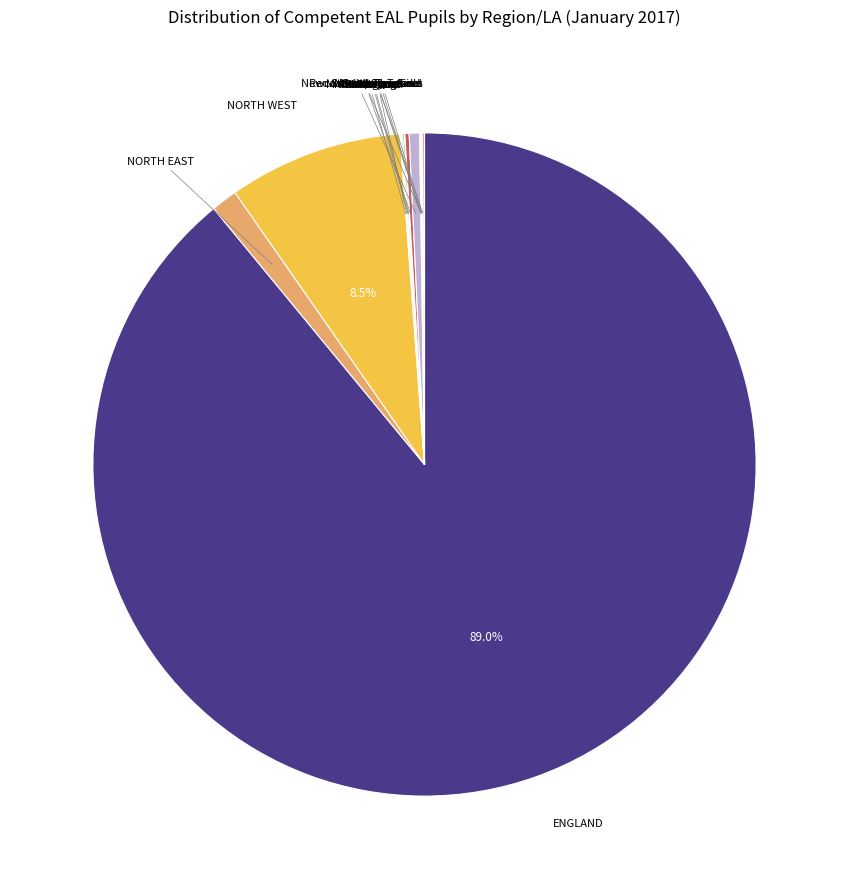

Which slice represents more than half of the pie?

ENGLAND